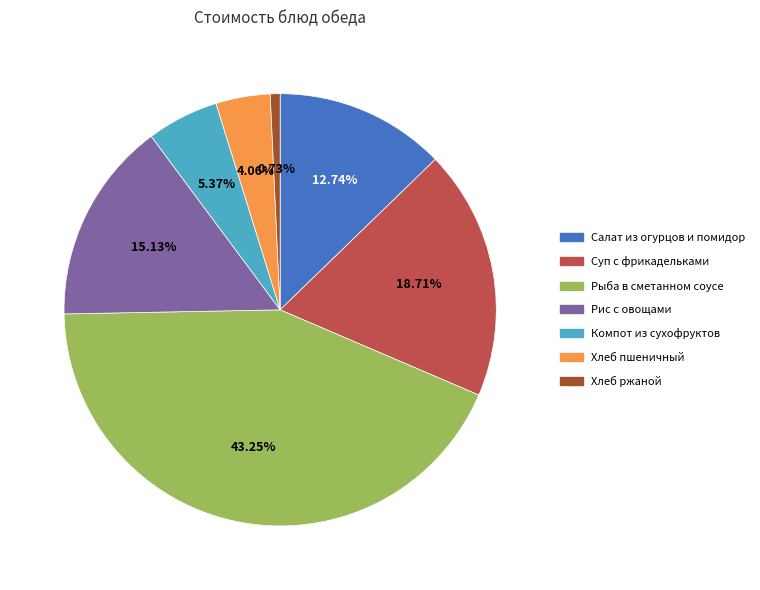

Does any single category account for the majority?

No